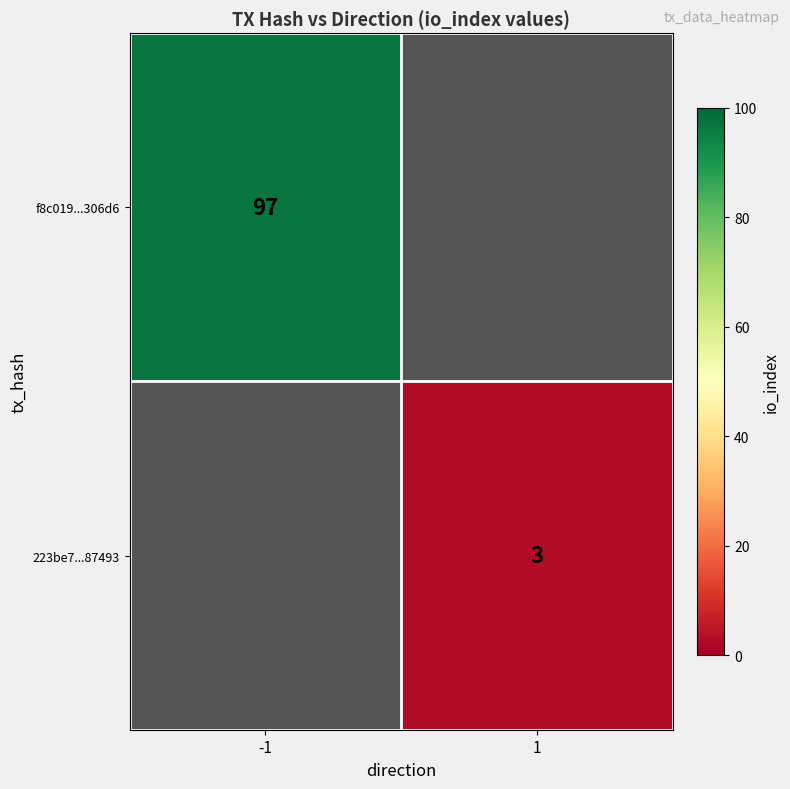

Which category has the lowest value across all series?

1